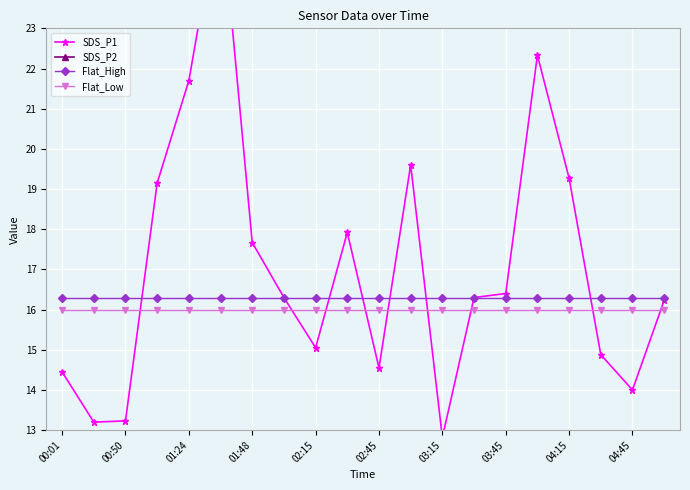

Reading left to right, list all the values displayed in this chart.

SDS_P1: 14.4	13.2	13.2	19.1	21.7	26.2	17.7	16.3	15.1	17.9	14.6	19.6	12.8	16.3	16.4	22.3	19.3	14.9	14.0	16.2
SDS_P2: 7.2	6.8	6.8	8.3	9.2	9.2	9.1	8.6	7.2	7.0	6.7	7.8	7.4	7.2	7.1	7.9	7.6	6.9	7.0	7.4
Flat_High: 16.3	16.3	16.3	16.3	16.3	16.3	16.3	16.3	16.3	16.3	16.3	16.3	16.3	16.3	16.3	16.3	16.3	16.3	16.3	16.3
Flat_Low: 16.0	16.0	16.0	16.0	16.0	16.0	16.0	16.0	16.0	16.0	16.0	16.0	16.0	16.0	16.0	16.0	16.0	16.0	16.0	16.0